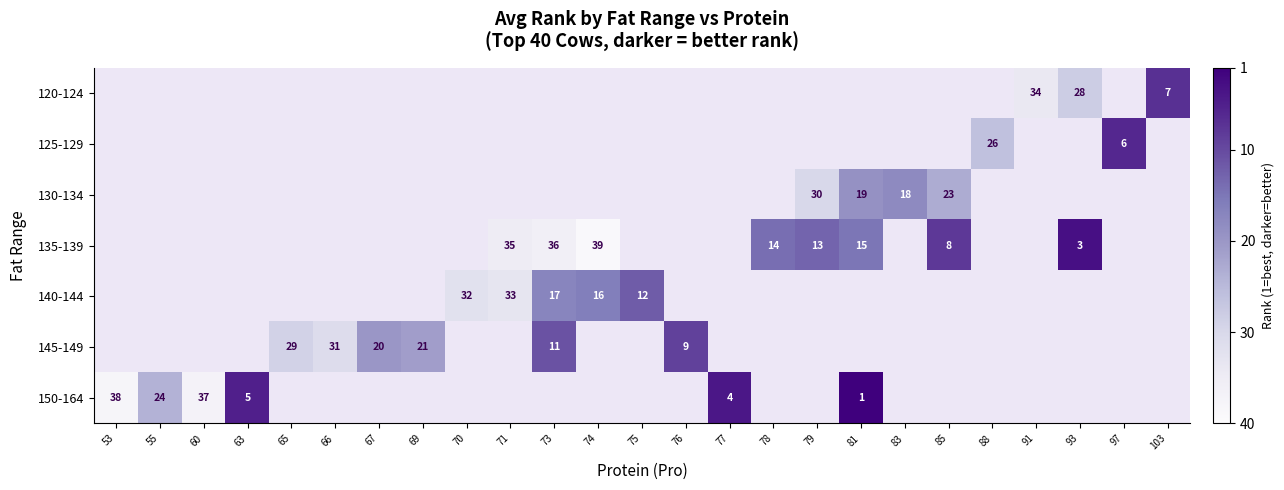

The value of 135-139 at 79 is 13. True or false?

True